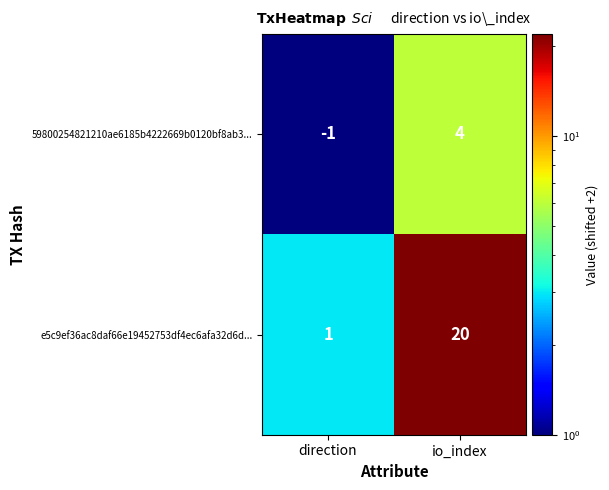

How many series are shown in this chart?

2